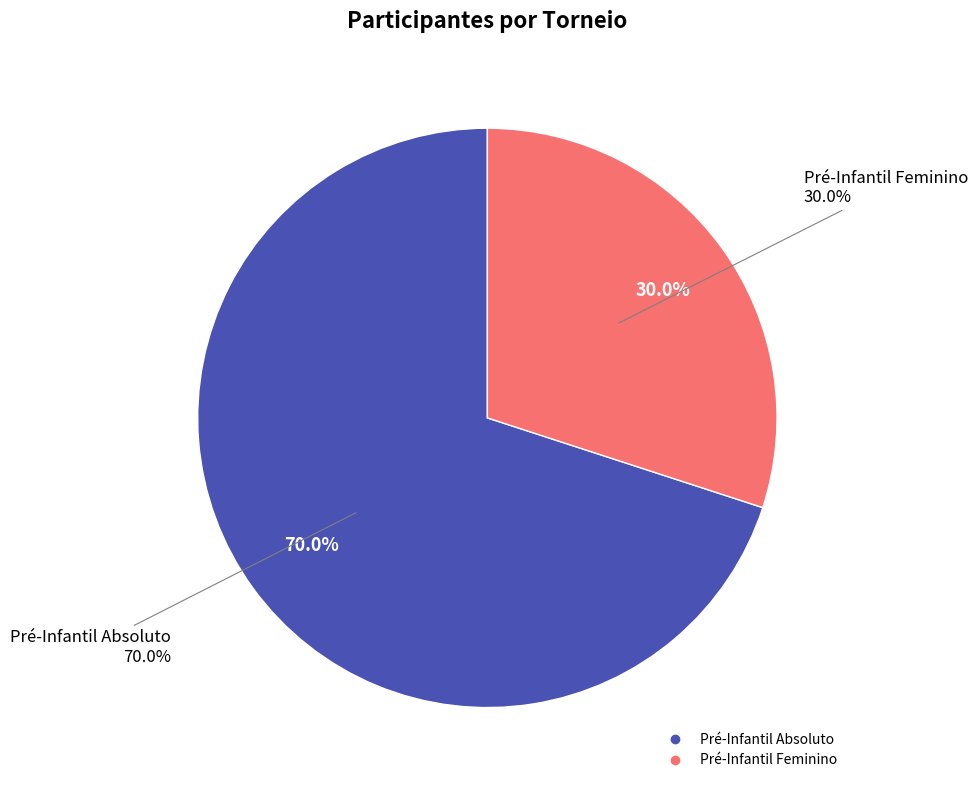

True or false: Pré-Infantil Feminino accounts for 21% of the total.

False